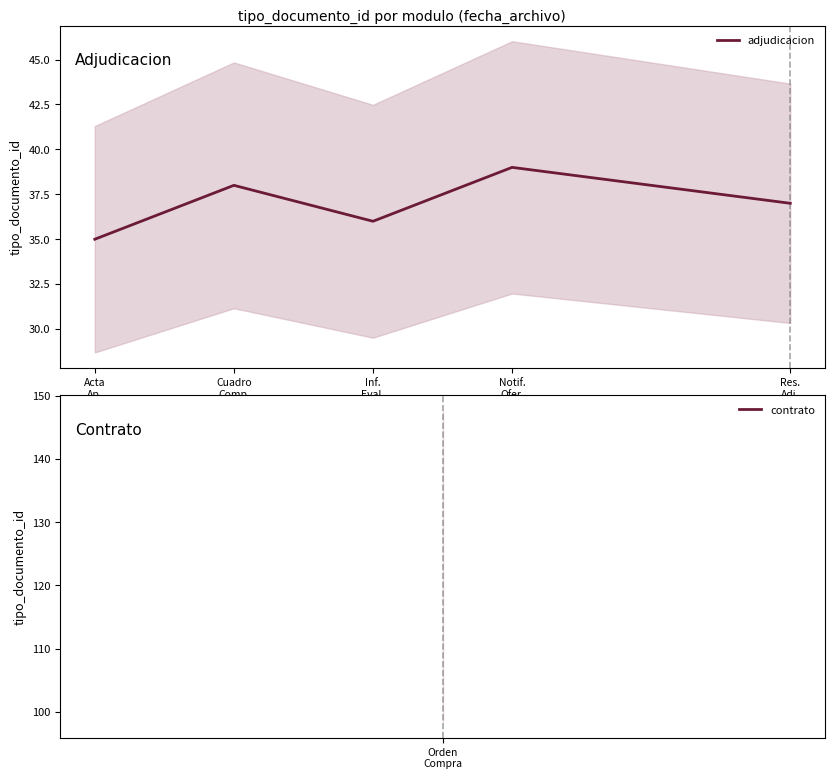

The value at Cuadro
Comp. is 38. True or false?

True